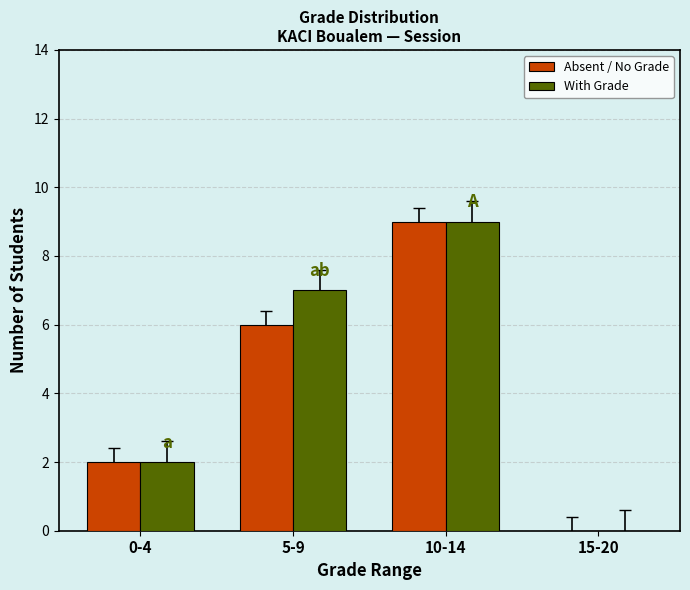

True or false: Absent / No Grade has a value of 9 at 5-9.

False